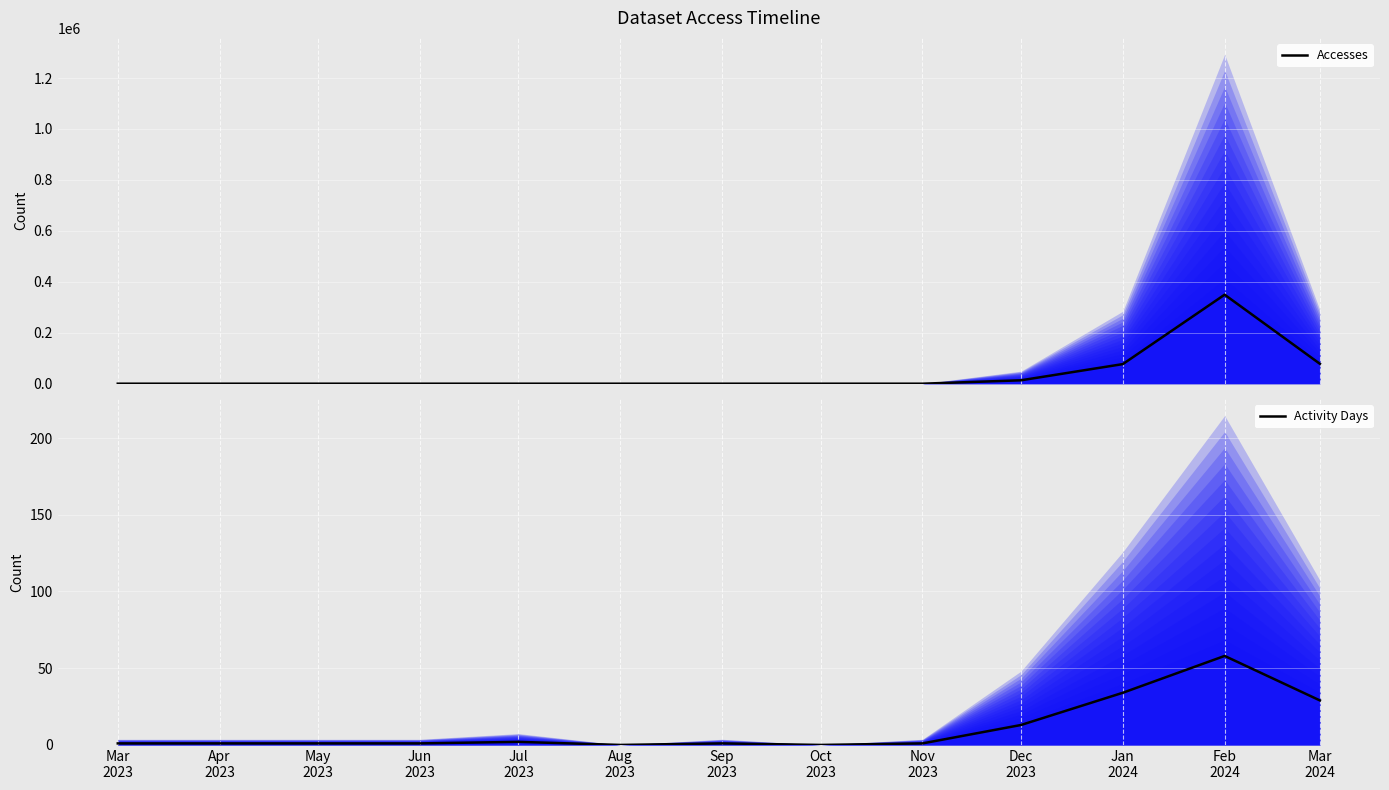

The Accesses series shows 121314 at Aug
2023. True or false?

False